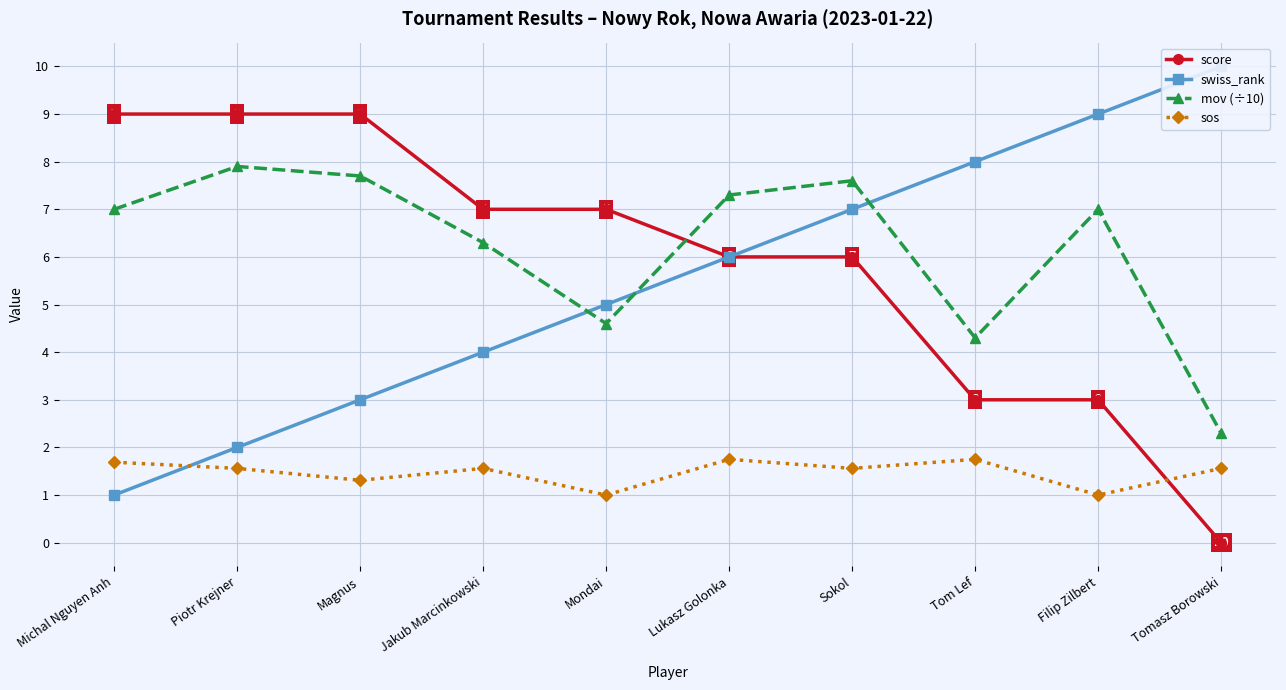

What is the average value of the mov (÷10) series?

6.2